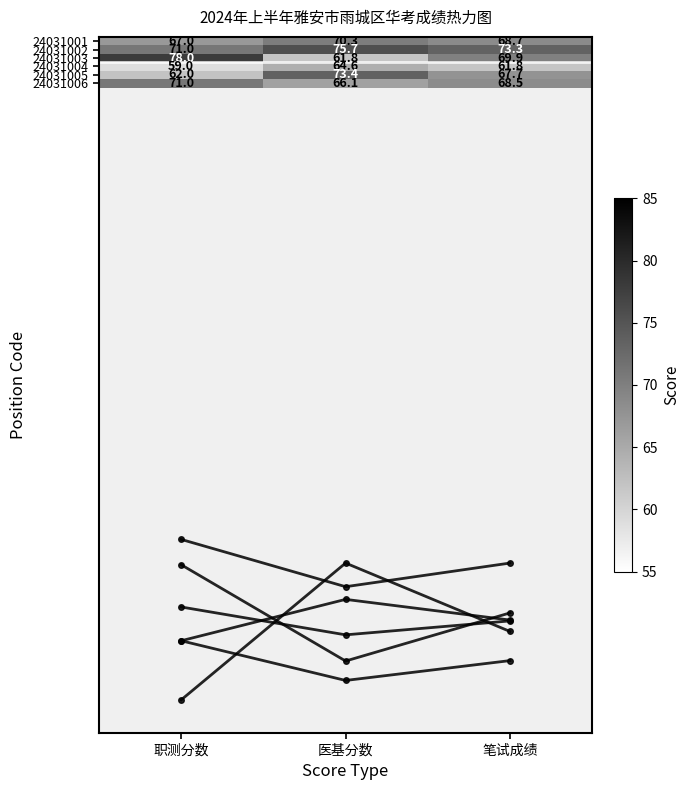

The 24031006 series shows 40.1 at 医基分数. True or false?

False